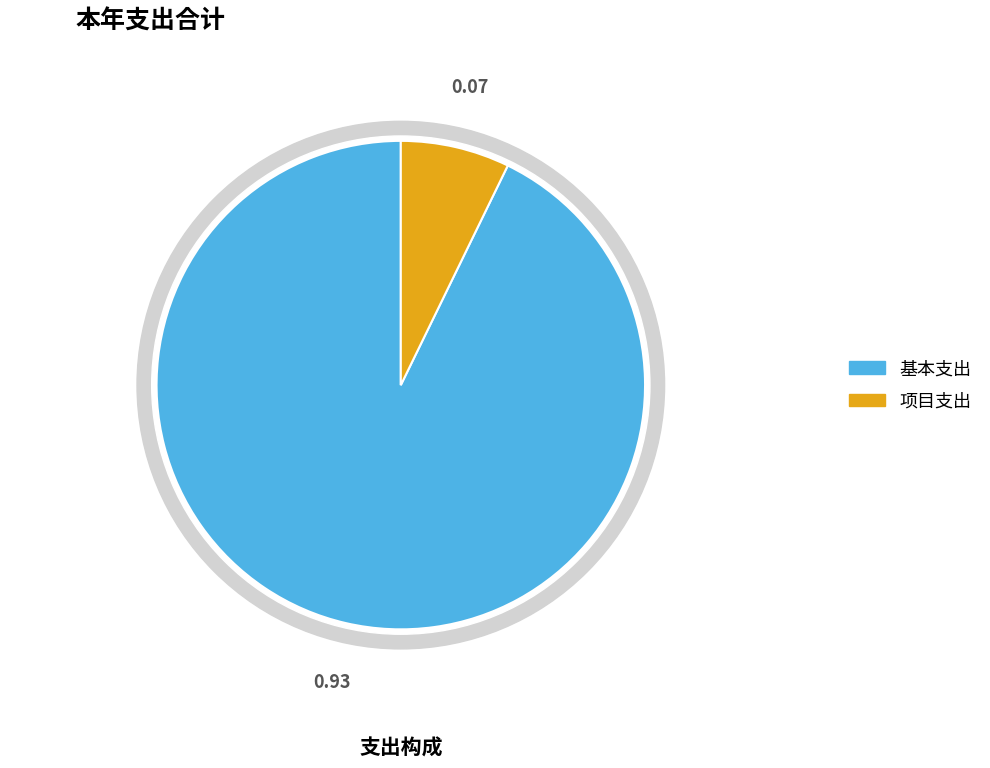

To the nearest percent, what portion does 项目支出 represent?

7%